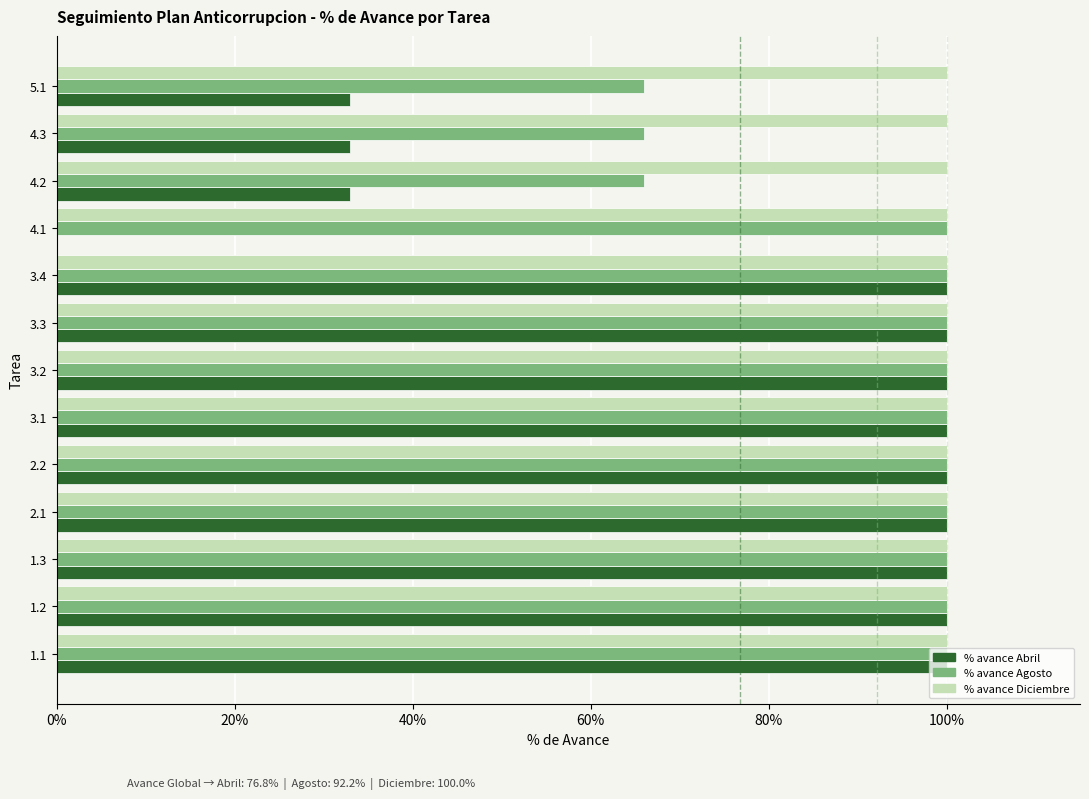

What are all the series names shown in the legend?

% avance Abril, % avance Agosto, % avance Diciembre